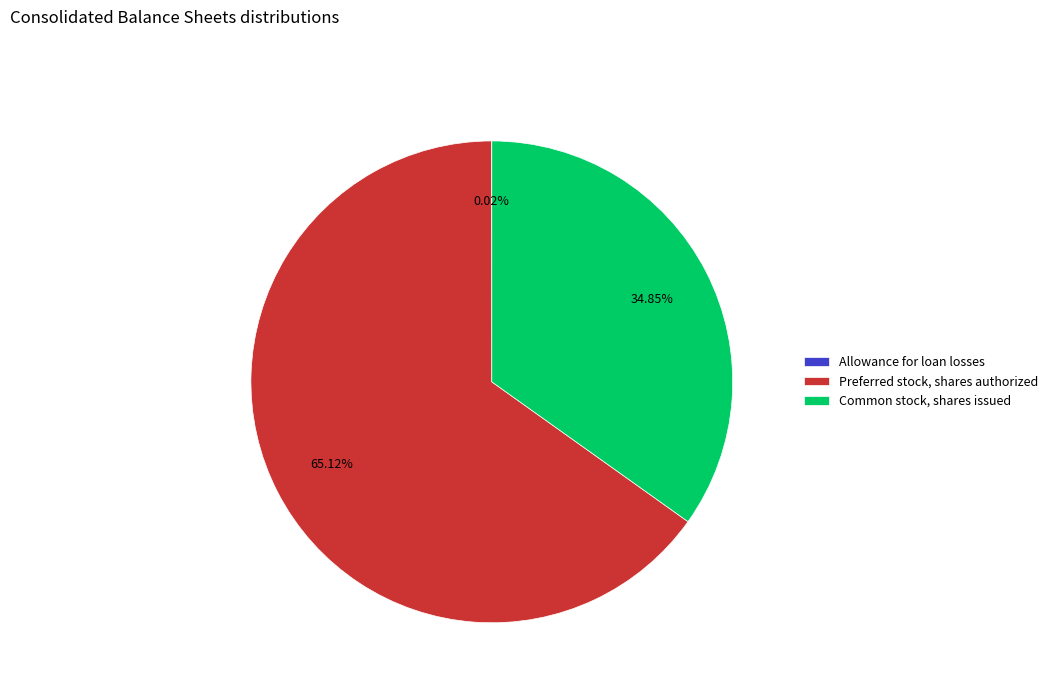

Is there any slice that represents more than half of the pie?

Yes